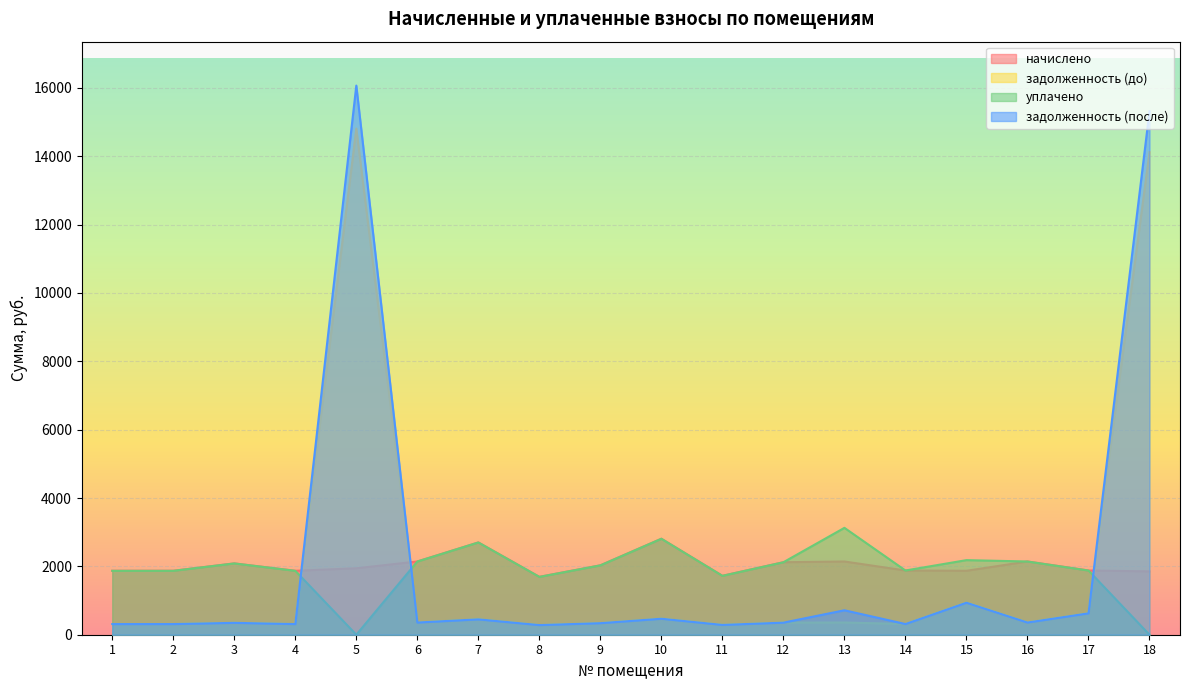

Where does the начислено series first go above 1944?

3